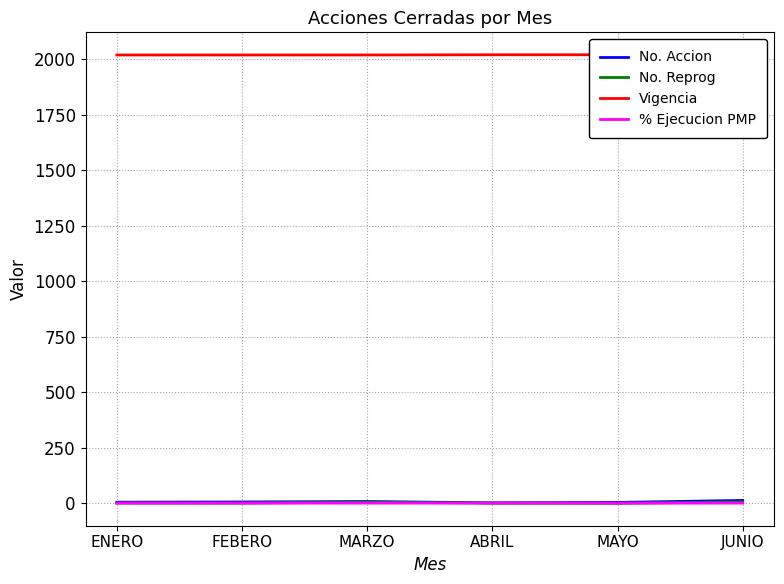

Which series has the largest range (max minus min)?

No. Accion